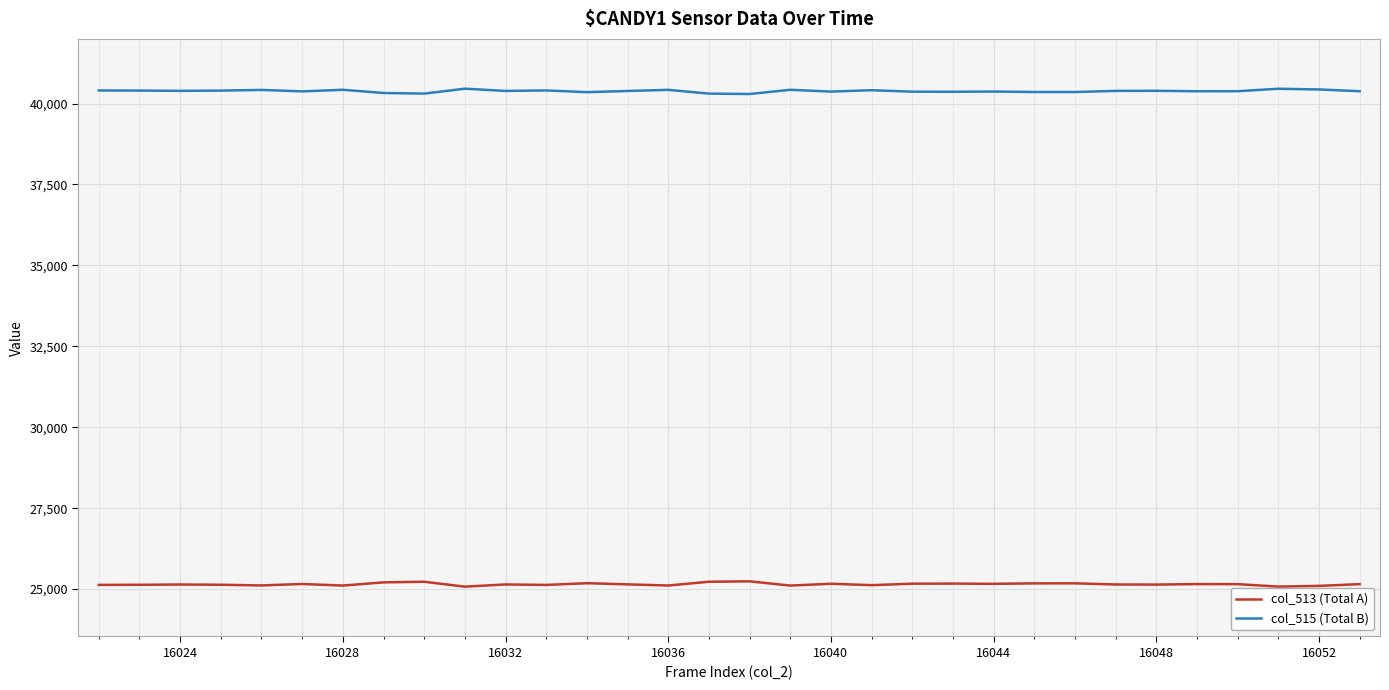

True or false: col_513 (Total A) and col_515 (Total B) intersect in this chart.

False